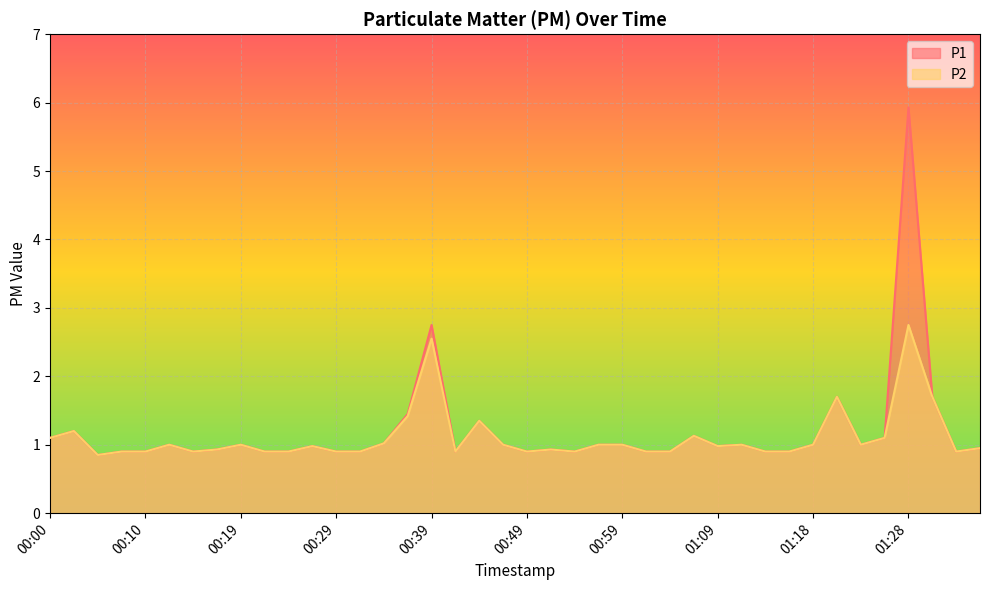

How many interior local peaks does the P2 series have?

11